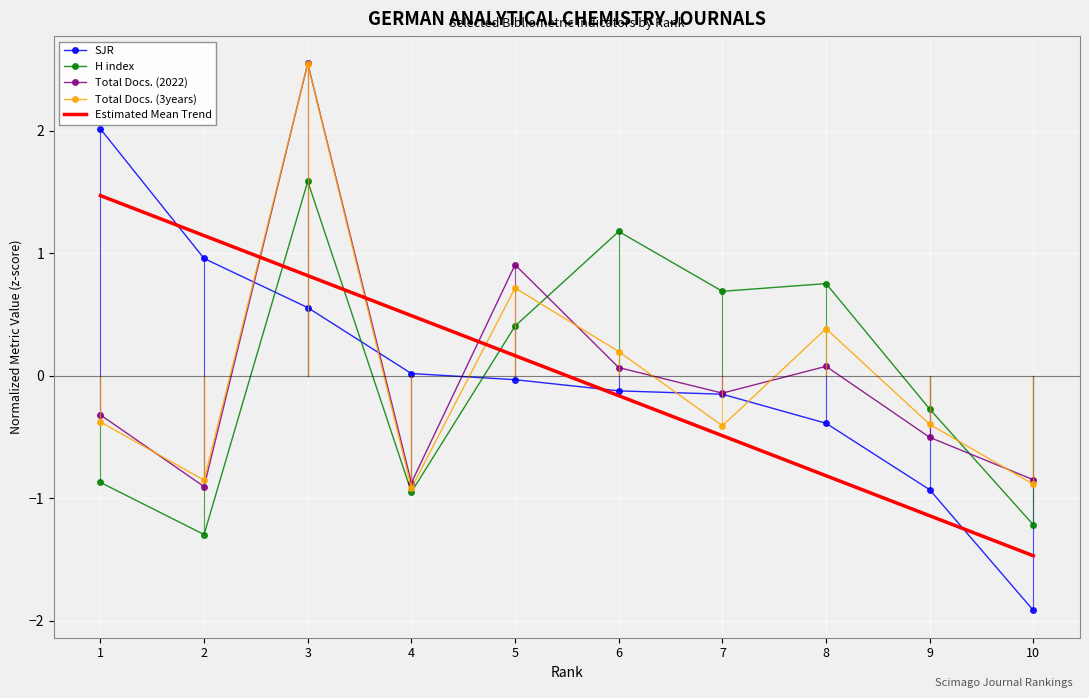

What is the minimum value shown in the chart?

-1.9